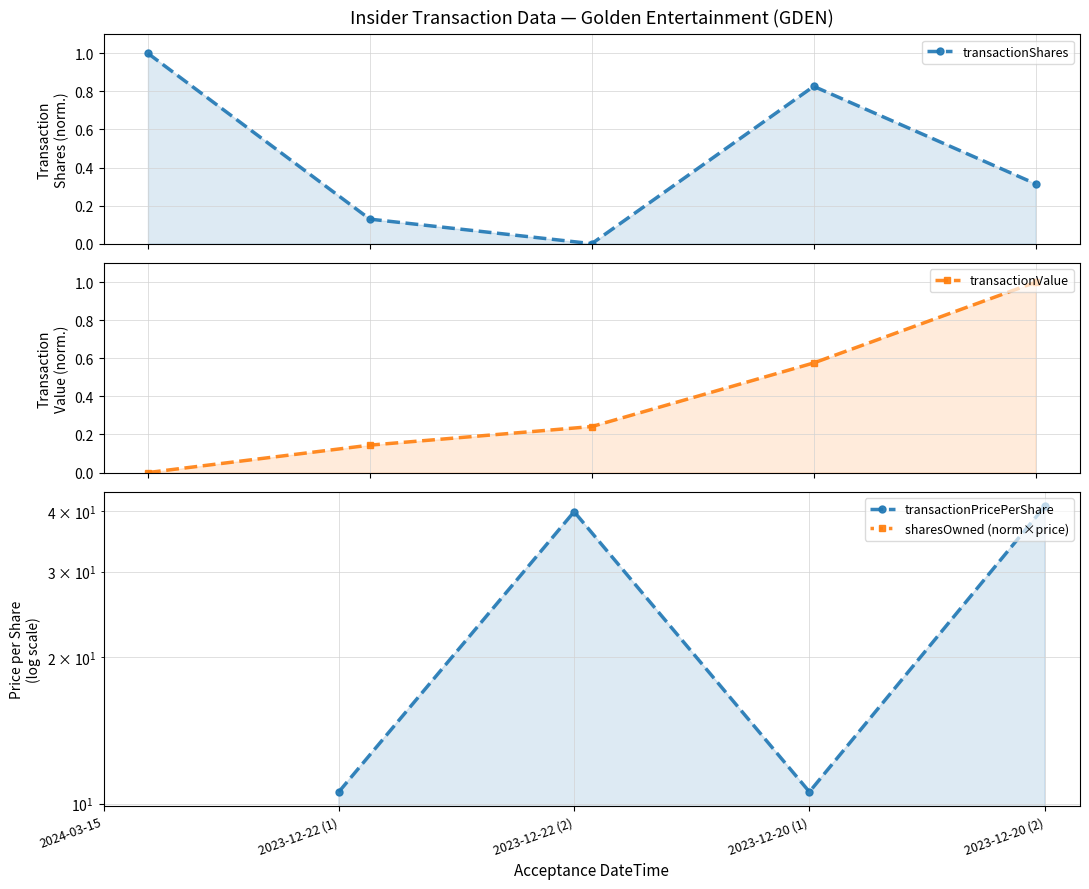

True or false: sharesOwned (norm×price) has more than 2 interior local peaks.

False